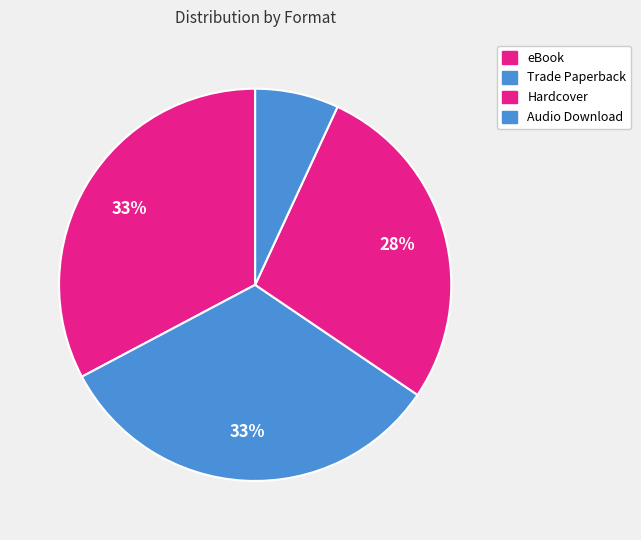

How many slices are in this pie chart?

4